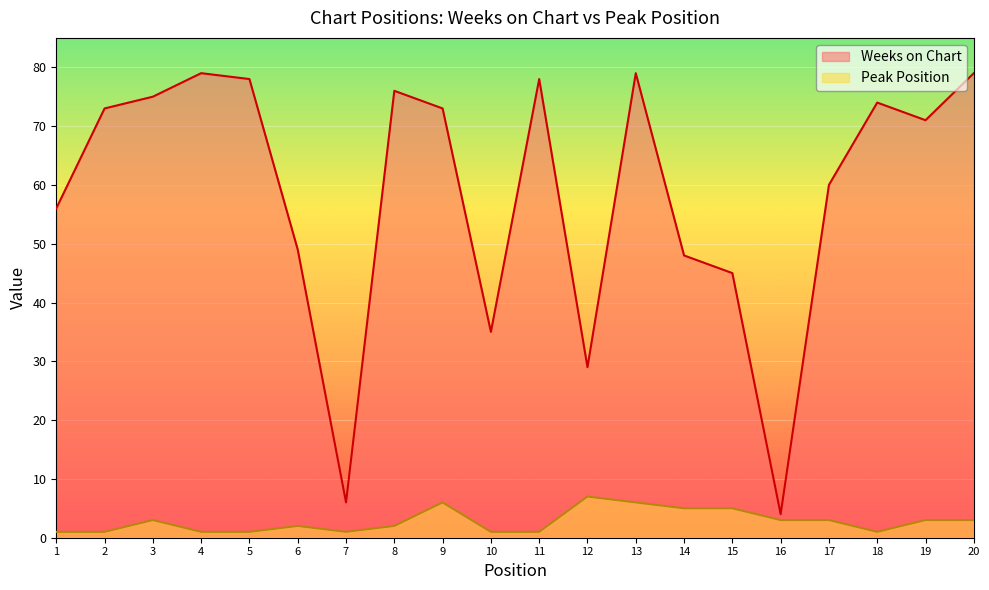

Reading right to left, transcribe all the data shown in this chart.

Weeks on Chart: 79	71	74	60	4	45	48	79	29	78	35	73	76	6	49	78	79	75	73	56
Peak Position: 3	3	1	3	3	5	5	6	7	1	1	6	2	1	2	1	1	3	1	1